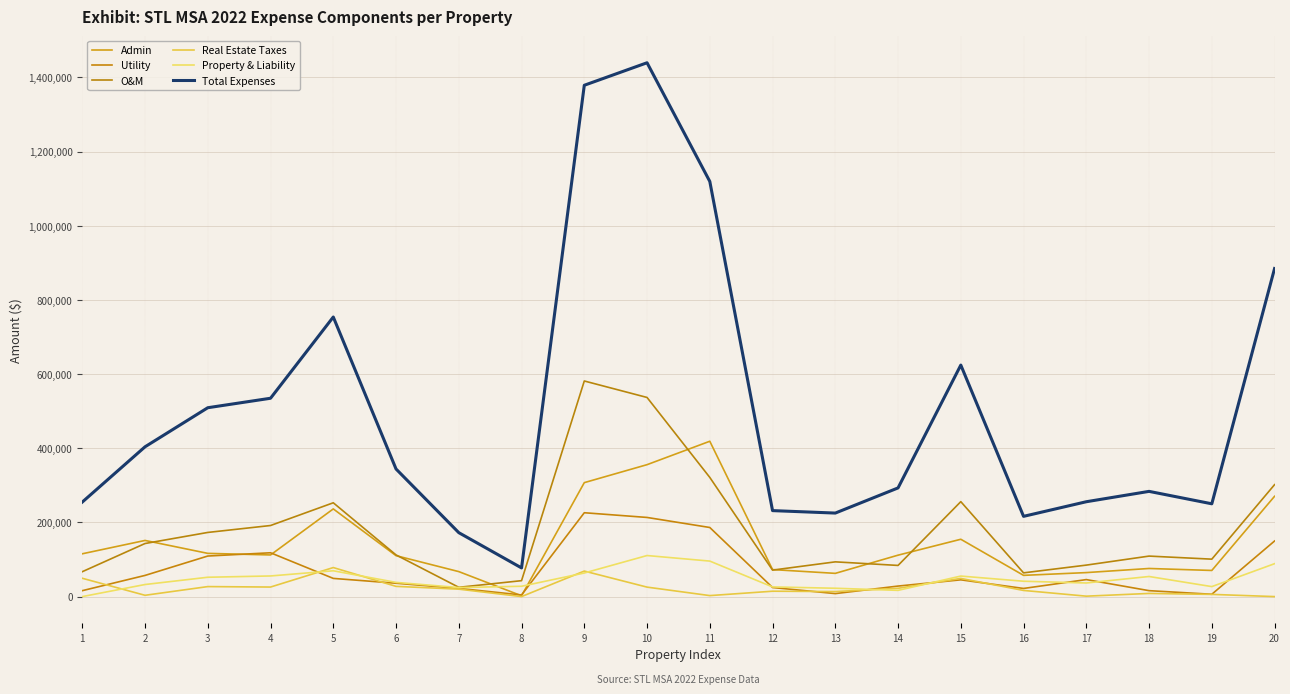

The Total Expenses series shows 1874467 at 9. True or false?

False